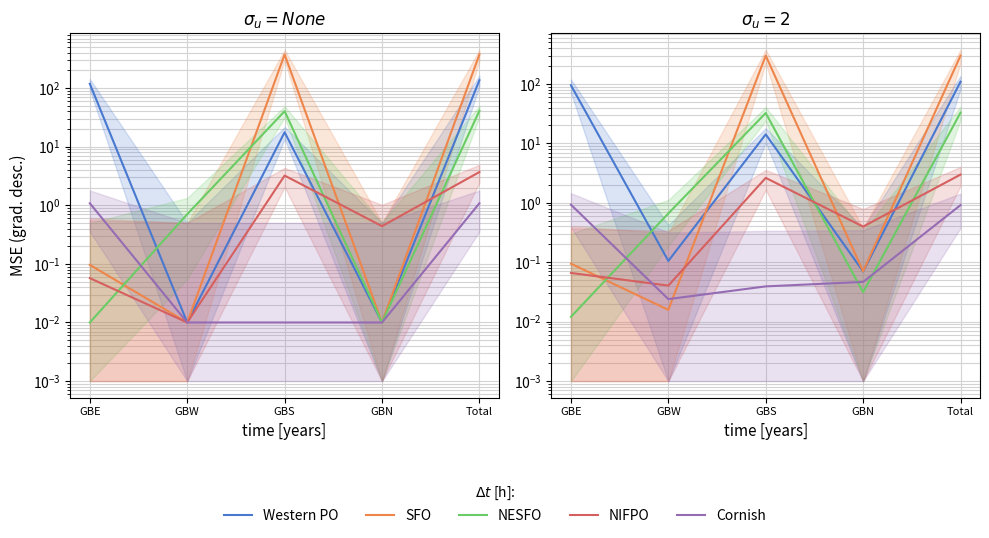

In SFO, how many points are lower than both neighbors (excluding endpoints)?

2